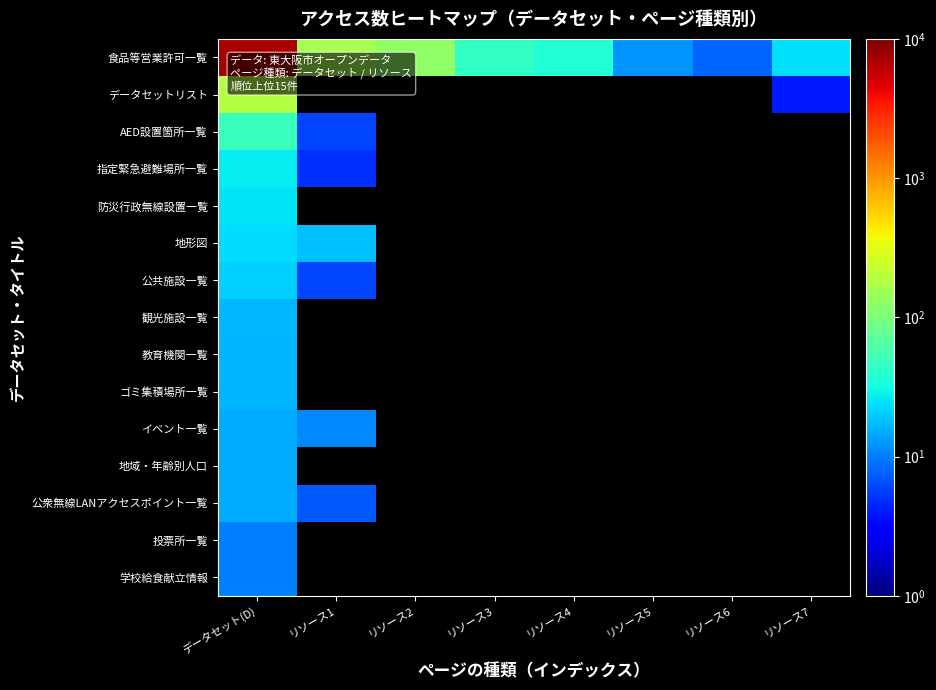

Count the number of data series in this chart.

15